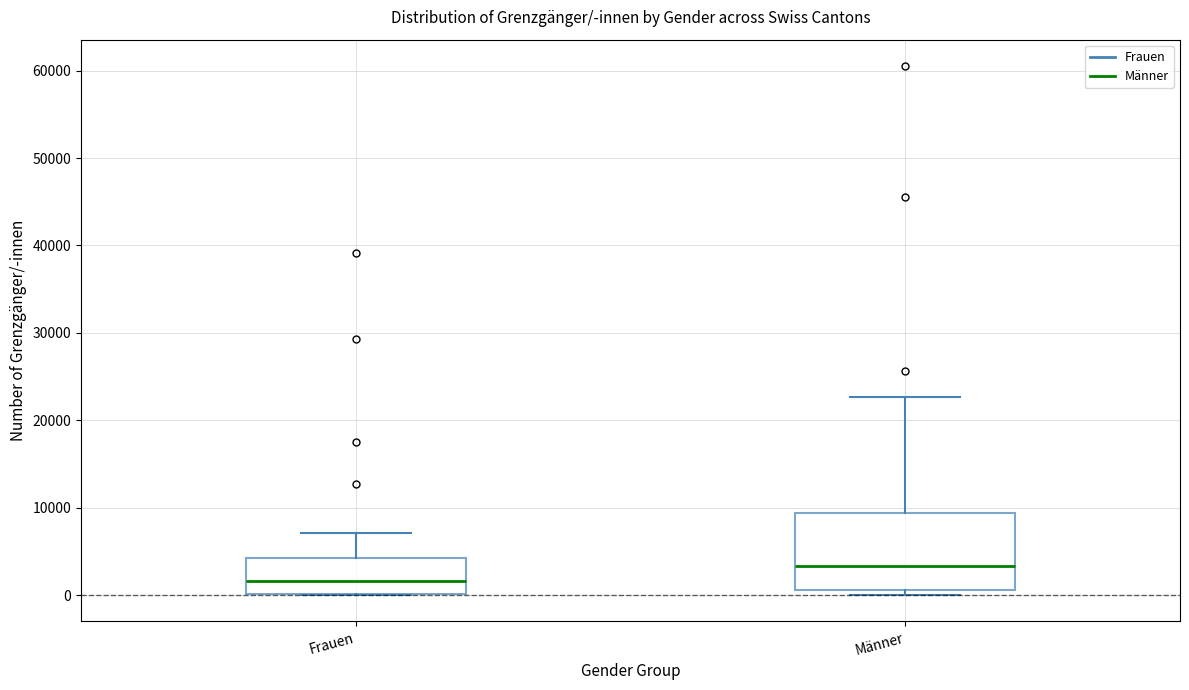

Reading left to right, read every box against the y-axis: the position of its median line, the range the box covers, and the ends of its whiskers. The values are not printed on the chart, so give them approximately, as read against the axis.

Frauen: median 2000, box 0 to 4000, whiskers 0 to 7000
Männer: median 3000, box 1000 to 9000, whiskers 0 to 23000